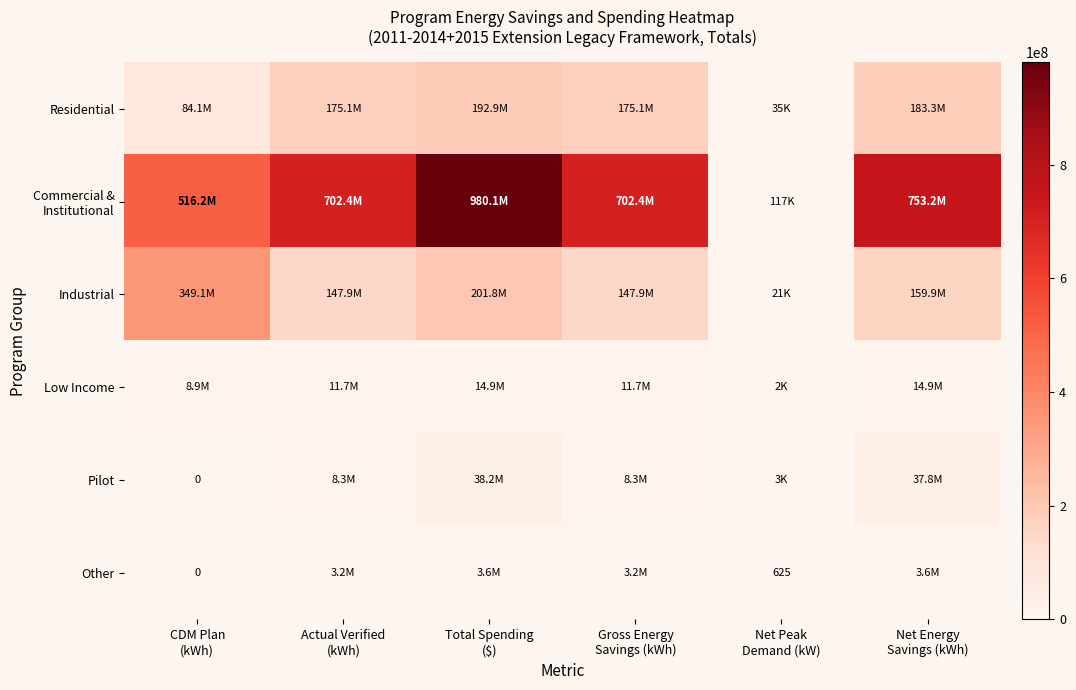

How many series are shown in this chart?

6